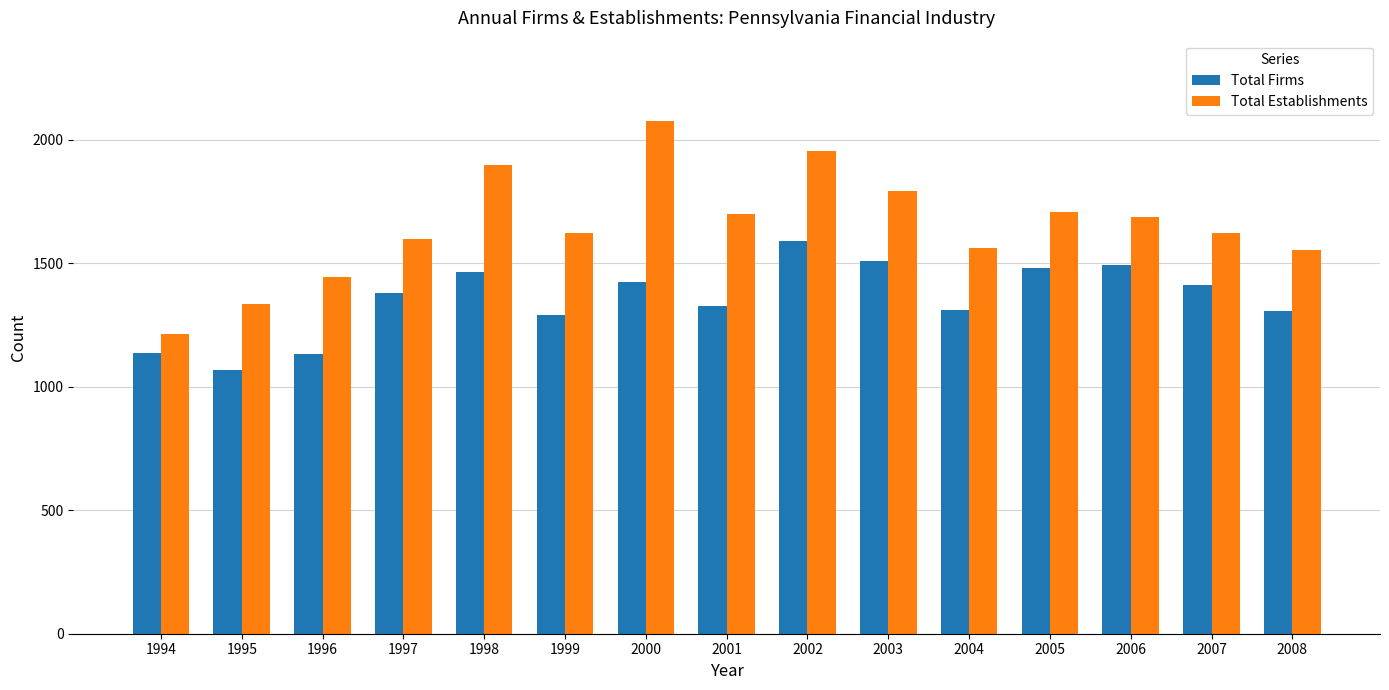

At which category is the sum across all series the highest?

2002